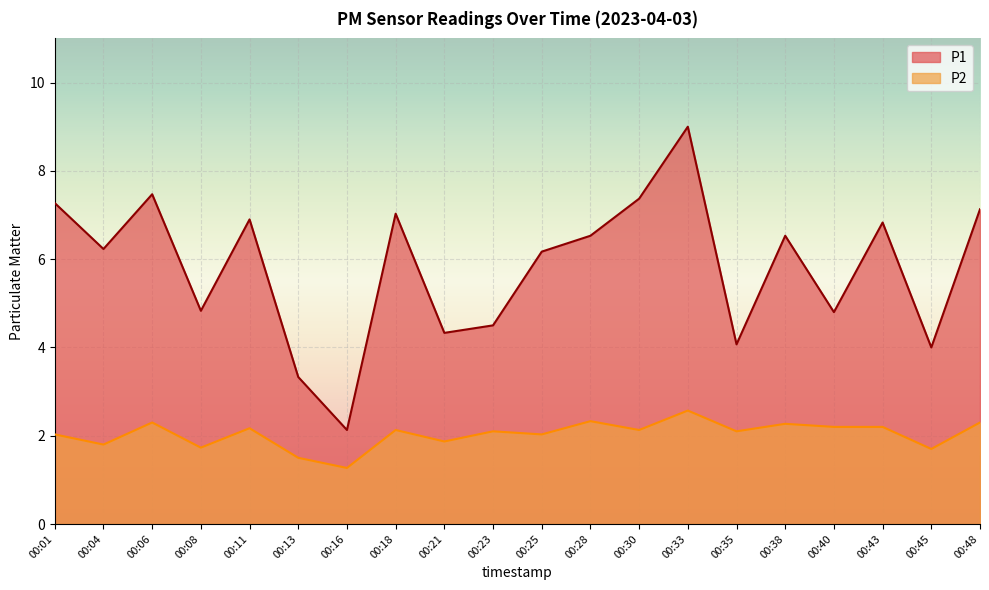

What is the sum of all P2 values?

40.7